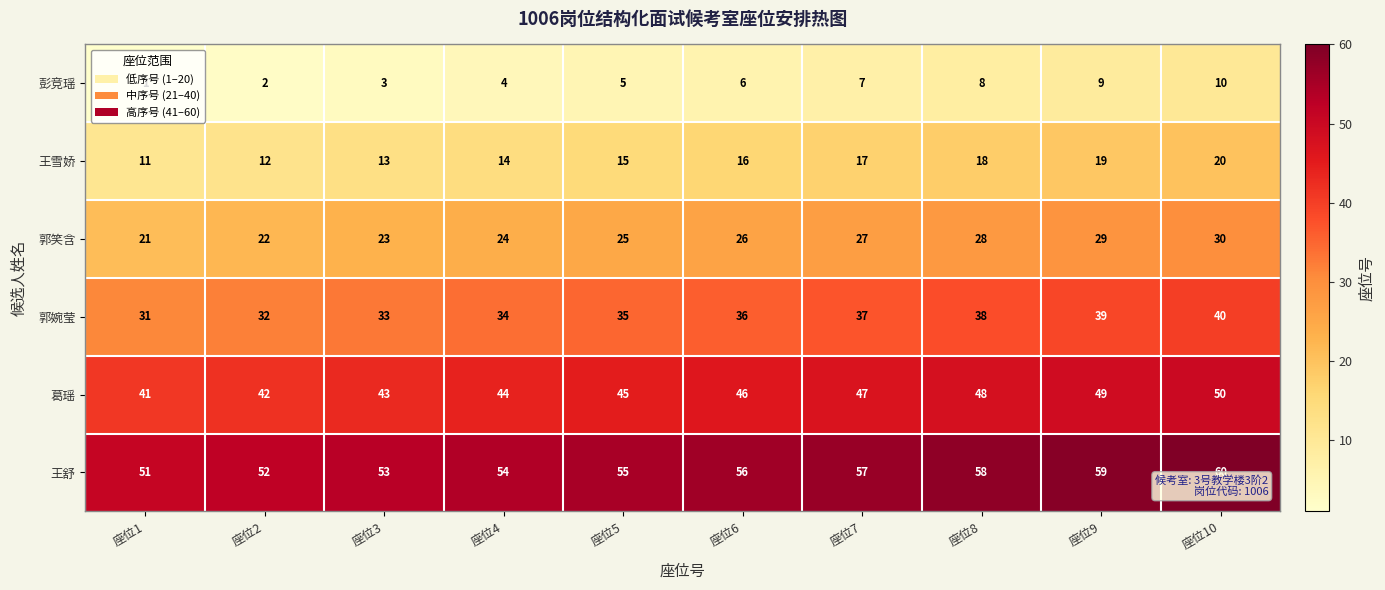

How many 彭竞瑶 values are between 3 and 8?

6